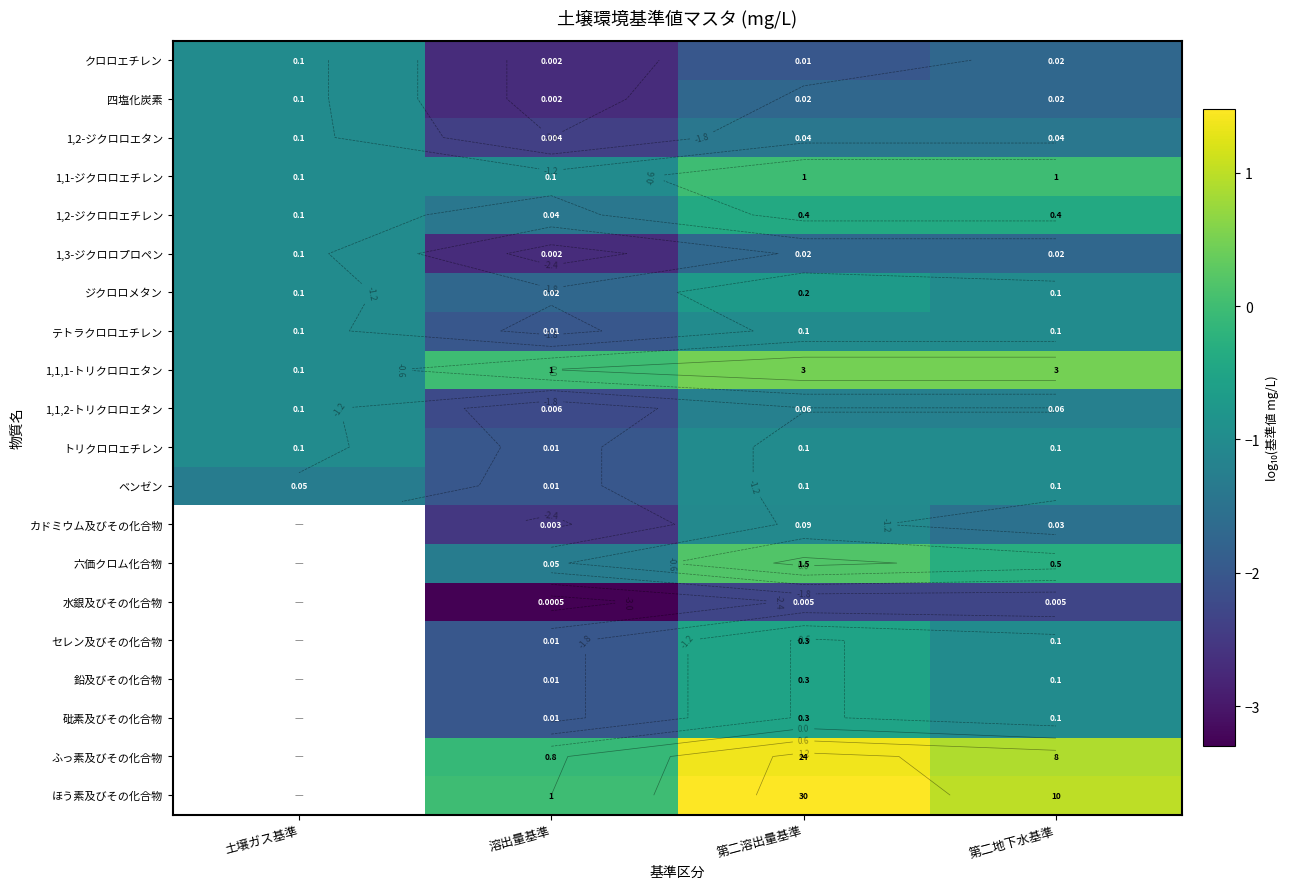

Rank the series at 溶出量基準 from lowest to highest value.

水銀及びその化合物, クロロエチレン, 四塩化炭素, 1,3-ジクロロプロペン, カドミウム及びその化合物, 1,2-ジクロロエタン, 1,1,2-トリクロロエタン, テトラクロロエチレン, トリクロロエチレン, ベンゼン, セレン及びその化合物, 鉛及びその化合物, 砒素及びその化合物, ジクロロメタン, 1,2-ジクロロエチレン, 六価クロム化合物, 1,1-ジクロロエチレン, ふっ素及びその化合物, 1,1,1-トリクロロエタン, ほう素及びその化合物